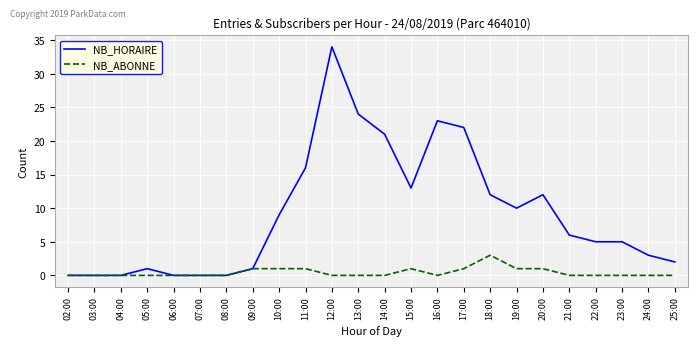

What is the total value across all series at 17:00?

23